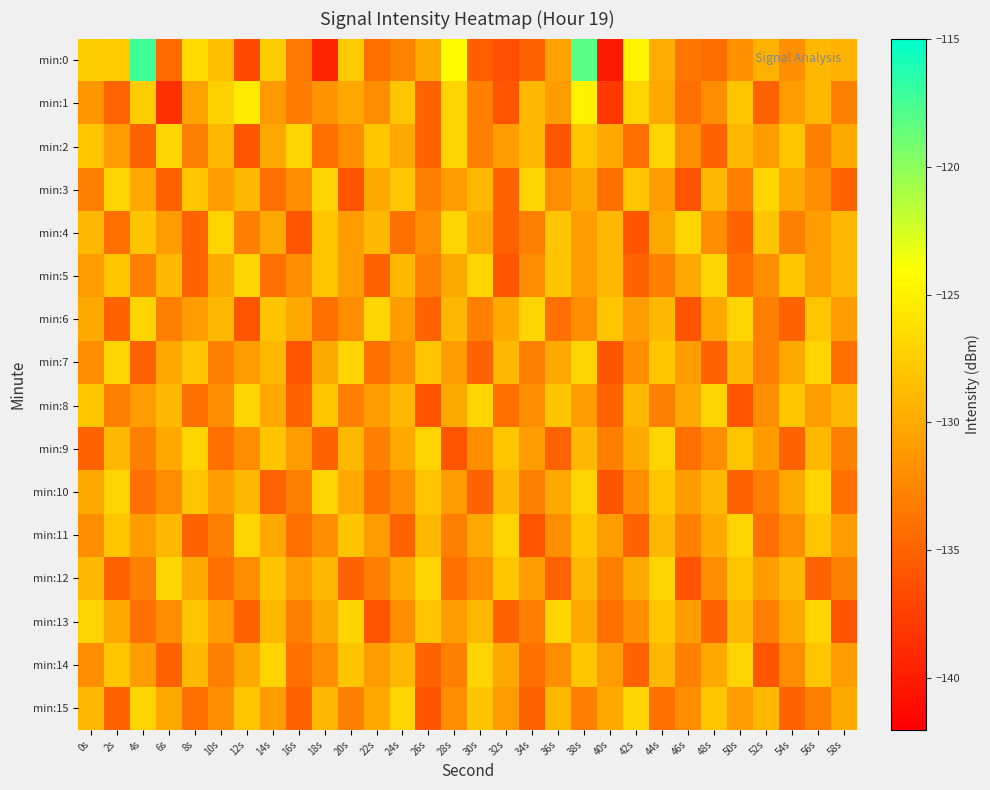

Reading left to right, list all the values displayed in this chart.

min:0: 0s=-127.5	2s=-127.7	4s=-117.3	6s=-134.4	8s=-126.5	10s=-128.5	12s=-136.8	14s=-127.6	16s=-133.4	18s=-139.5	20s=-127.9	22s=-134.0	24s=-132.7	26s=-130.0	28s=-124.2	30s=-135.4	32s=-136.4	34s=-135.1	36s=-130.6	38s=-118.1	40s=-140.2	42s=-124.9	44s=-129.9	46s=-133.6	48s=-134.3	50s=-131.8	52s=-129.5	54s=-132.0	56s=-129.0	58s=-129.2
min:1: 0s=-131.4	2s=-134.9	4s=-127.5	6s=-138.5	8s=-130.5	10s=-127.2	12s=-125.5	14s=-131.2	16s=-133.2	18s=-131.5	20s=-130.0	22s=-132.0	24s=-128.0	26s=-135.0	28s=-127.0	30s=-133.0	32s=-136.0	34s=-129.0	36s=-131.0	38s=-125.0	40s=-138.0	42s=-127.0	44s=-130.0	46s=-134.0	48s=-132.0	50s=-128.0	52s=-135.0	54s=-131.0	56s=-129.0	58s=-133.0
min:2: 0s=-128.0	2s=-131.0	4s=-135.0	6s=-127.0	8s=-133.0	10s=-129.0	12s=-136.0	14s=-130.0	16s=-127.0	18s=-134.0	20s=-132.0	22s=-128.0	24s=-130.0	26s=-135.0	28s=-127.0	30s=-133.0	32s=-131.0	34s=-129.0	36s=-136.0	38s=-128.0	40s=-130.0	42s=-134.0	44s=-127.0	46s=-132.0	48s=-135.0	50s=-129.0	52s=-131.0	54s=-128.0	56s=-133.0	58s=-130.0
min:3: 0s=-133.0	2s=-127.0	4s=-130.0	6s=-135.0	8s=-128.0	10s=-131.0	12s=-129.0	14s=-134.0	16s=-132.0	18s=-127.0	20s=-136.0	22s=-130.0	24s=-128.0	26s=-133.0	28s=-131.0	30s=-129.0	32s=-135.0	34s=-127.0	36s=-132.0	38s=-130.0	40s=-134.0	42s=-128.0	44s=-131.0	46s=-136.0	48s=-129.0	50s=-133.0	52s=-127.0	54s=-130.0	56s=-132.0	58s=-135.0
min:4: 0s=-129.0	2s=-134.0	4s=-128.0	6s=-131.0	8s=-135.0	10s=-127.0	12s=-133.0	14s=-130.0	16s=-136.0	18s=-128.0	20s=-131.0	22s=-129.0	24s=-134.0	26s=-132.0	28s=-127.0	30s=-130.0	32s=-135.0	34s=-133.0	36s=-128.0	38s=-131.0	40s=-129.0	42s=-136.0	44s=-130.0	46s=-127.0	48s=-132.0	50s=-135.0	52s=-128.0	54s=-133.0	56s=-131.0	58s=-129.0
min:5: 0s=-131.0	2s=-128.0	4s=-133.0	6s=-129.0	8s=-135.0	10s=-130.0	12s=-127.0	14s=-134.0	16s=-132.0	18s=-128.0	20s=-131.0	22s=-135.0	24s=-129.0	26s=-133.0	28s=-130.0	30s=-127.0	32s=-136.0	34s=-132.0	36s=-128.0	38s=-131.0	40s=-129.0	42s=-135.0	44s=-133.0	46s=-130.0	48s=-127.0	50s=-134.0	52s=-132.0	54s=-128.0	56s=-131.0	58s=-129.0
min:6: 0s=-130.0	2s=-135.0	4s=-127.0	6s=-133.0	8s=-131.0	10s=-129.0	12s=-136.0	14s=-128.0	16s=-130.0	18s=-134.0	20s=-132.0	22s=-127.0	24s=-131.0	26s=-135.0	28s=-129.0	30s=-133.0	32s=-130.0	34s=-127.0	36s=-134.0	38s=-132.0	40s=-128.0	42s=-131.0	44s=-129.0	46s=-136.0	48s=-130.0	50s=-127.0	52s=-133.0	54s=-135.0	56s=-128.0	58s=-131.0
min:7: 0s=-132.0	2s=-127.0	4s=-135.0	6s=-130.0	8s=-128.0	10s=-133.0	12s=-131.0	14s=-129.0	16s=-136.0	18s=-130.0	20s=-127.0	22s=-134.0	24s=-132.0	26s=-128.0	28s=-131.0	30s=-135.0	32s=-129.0	34s=-133.0	36s=-130.0	38s=-127.0	40s=-136.0	42s=-132.0	44s=-128.0	46s=-131.0	48s=-135.0	50s=-129.0	52s=-133.0	54s=-130.0	56s=-127.0	58s=-134.0
min:8: 0s=-128.0	2s=-133.0	4s=-131.0	6s=-129.0	8s=-134.0	10s=-132.0	12s=-127.0	14s=-130.0	16s=-135.0	18s=-128.0	20s=-133.0	22s=-131.0	24s=-129.0	26s=-136.0	28s=-130.0	30s=-127.0	32s=-134.0	34s=-132.0	36s=-128.0	38s=-131.0	40s=-135.0	42s=-129.0	44s=-133.0	46s=-130.0	48s=-127.0	50s=-136.0	52s=-132.0	54s=-128.0	56s=-131.0	58s=-129.0
min:9: 0s=-135.0	2s=-129.0	4s=-133.0	6s=-130.0	8s=-127.0	10s=-134.0	12s=-132.0	14s=-128.0	16s=-131.0	18s=-135.0	20s=-129.0	22s=-133.0	24s=-130.0	26s=-127.0	28s=-136.0	30s=-132.0	32s=-128.0	34s=-131.0	36s=-135.0	38s=-129.0	40s=-133.0	42s=-130.0	44s=-127.0	46s=-134.0	48s=-132.0	50s=-128.0	52s=-131.0	54s=-135.0	56s=-129.0	58s=-133.0
min:10: 0s=-130.0	2s=-127.0	4s=-134.0	6s=-132.0	8s=-128.0	10s=-131.0	12s=-129.0	14s=-135.0	16s=-133.0	18s=-127.0	20s=-130.0	22s=-134.0	24s=-132.0	26s=-128.0	28s=-131.0	30s=-135.0	32s=-129.0	34s=-133.0	36s=-130.0	38s=-127.0	40s=-136.0	42s=-132.0	44s=-128.0	46s=-131.0	48s=-129.0	50s=-135.0	52s=-133.0	54s=-130.0	56s=-127.0	58s=-134.0
min:11: 0s=-132.0	2s=-128.0	4s=-131.0	6s=-129.0	8s=-135.0	10s=-133.0	12s=-127.0	14s=-130.0	16s=-134.0	18s=-132.0	20s=-128.0	22s=-131.0	24s=-135.0	26s=-129.0	28s=-133.0	30s=-130.0	32s=-127.0	34s=-136.0	36s=-132.0	38s=-128.0	40s=-131.0	42s=-135.0	44s=-129.0	46s=-133.0	48s=-130.0	50s=-127.0	52s=-134.0	54s=-132.0	56s=-128.0	58s=-131.0
min:12: 0s=-129.0	2s=-135.0	4s=-133.0	6s=-127.0	8s=-130.0	10s=-134.0	12s=-132.0	14s=-128.0	16s=-131.0	18s=-129.0	20s=-135.0	22s=-133.0	24s=-130.0	26s=-127.0	28s=-134.0	30s=-132.0	32s=-128.0	34s=-131.0	36s=-135.0	38s=-129.0	40s=-133.0	42s=-130.0	44s=-127.0	46s=-136.0	48s=-132.0	50s=-128.0	52s=-131.0	54s=-129.0	56s=-135.0	58s=-133.0
min:13: 0s=-127.0	2s=-130.0	4s=-134.0	6s=-132.0	8s=-128.0	10s=-131.0	12s=-135.0	14s=-129.0	16s=-133.0	18s=-130.0	20s=-127.0	22s=-136.0	24s=-132.0	26s=-128.0	28s=-131.0	30s=-129.0	32s=-135.0	34s=-133.0	36s=-127.0	38s=-130.0	40s=-134.0	42s=-132.0	44s=-128.0	46s=-131.0	48s=-135.0	50s=-129.0	52s=-133.0	54s=-130.0	56s=-127.0	58s=-136.0
min:14: 0s=-132.0	2s=-128.0	4s=-131.0	6s=-135.0	8s=-129.0	10s=-133.0	12s=-130.0	14s=-127.0	16s=-134.0	18s=-132.0	20s=-128.0	22s=-131.0	24s=-129.0	26s=-135.0	28s=-133.0	30s=-127.0	32s=-130.0	34s=-134.0	36s=-132.0	38s=-128.0	40s=-131.0	42s=-135.0	44s=-129.0	46s=-133.0	48s=-130.0	50s=-127.0	52s=-136.0	54s=-132.0	56s=-128.0	58s=-131.0
min:15: 0s=-129.0	2s=-135.0	4s=-127.0	6s=-130.0	8s=-134.0	10s=-132.0	12s=-128.0	14s=-131.0	16s=-135.0	18s=-129.0	20s=-133.0	22s=-130.0	24s=-127.0	26s=-136.0	28s=-132.0	30s=-128.0	32s=-131.0	34s=-135.0	36s=-129.0	38s=-133.0	40s=-130.0	42s=-127.0	44s=-134.0	46s=-132.0	48s=-128.0	50s=-131.0	52s=-129.0	54s=-135.0	56s=-133.0	58s=-130.0